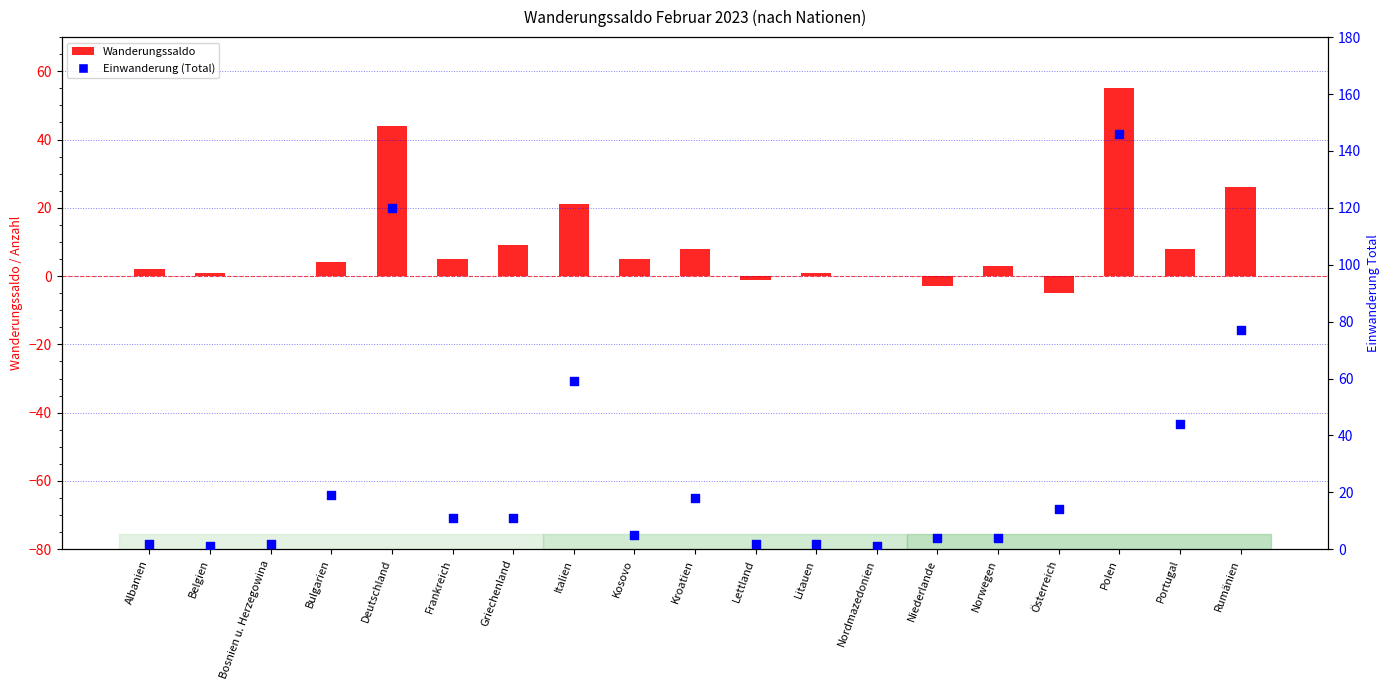

At which category is the sum across all series the highest?

Polen